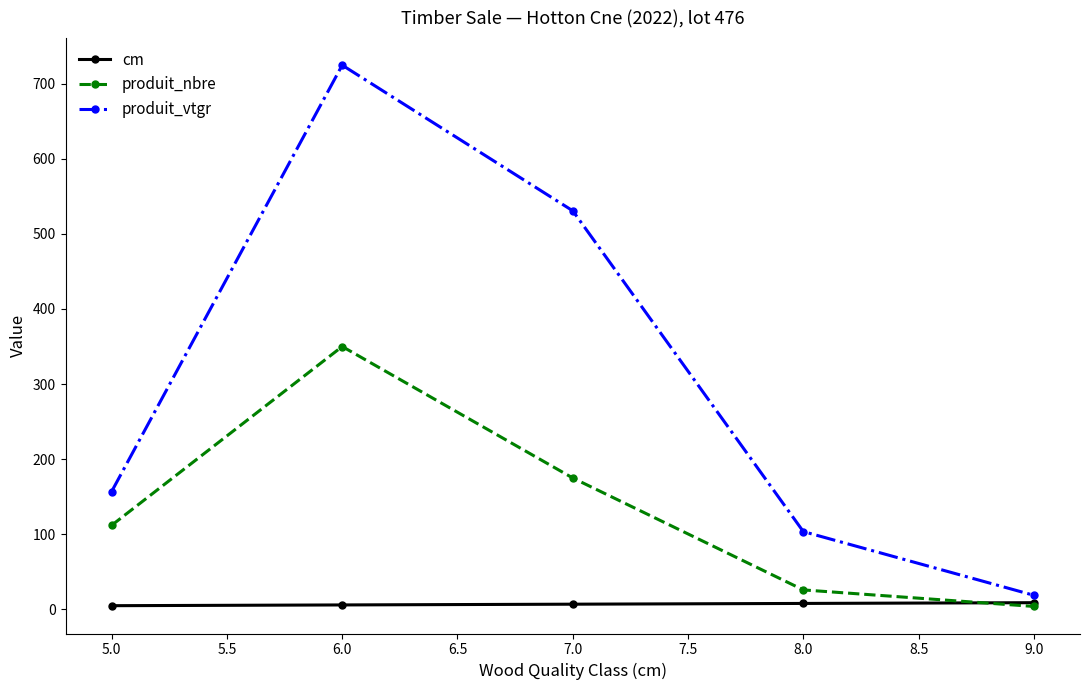

What is the value of the produit_vtgr point at the 1st from the left?

157.0